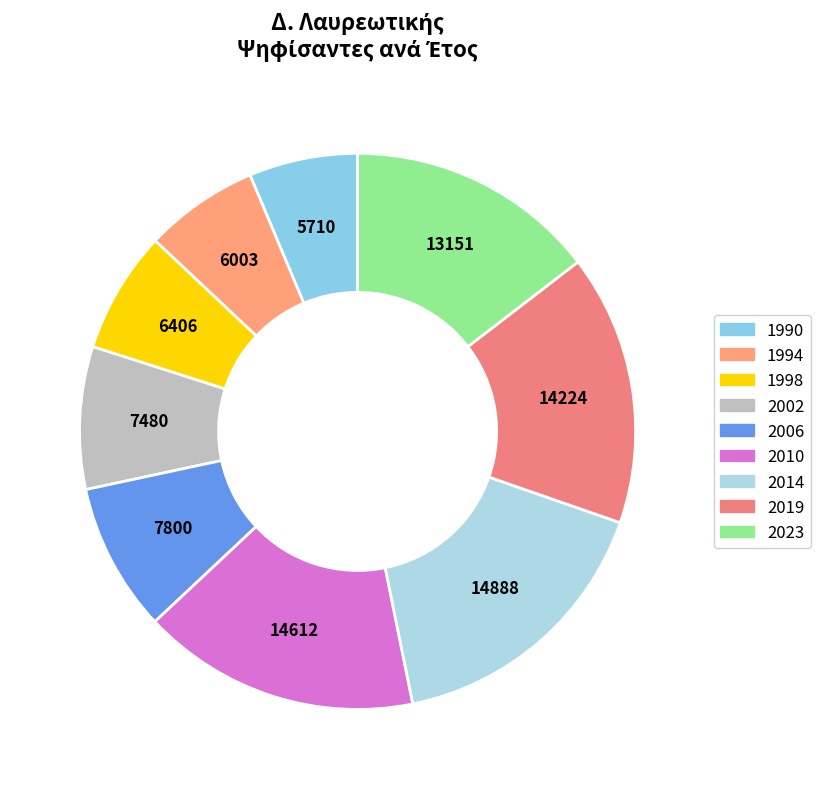

How many segments does this pie chart have?

9